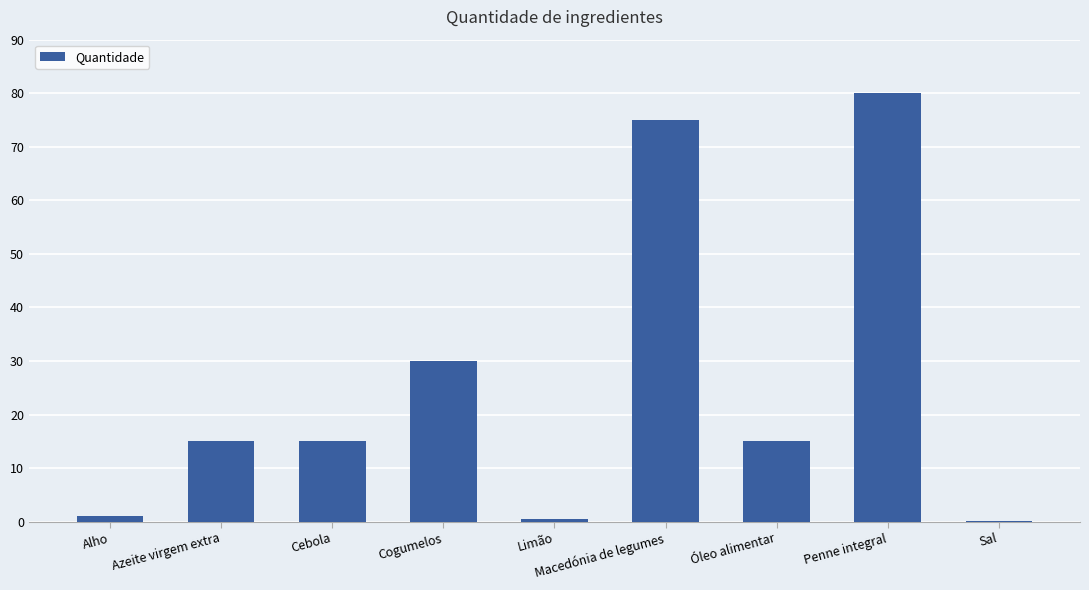

What is the maximum value shown in the chart?

80.0